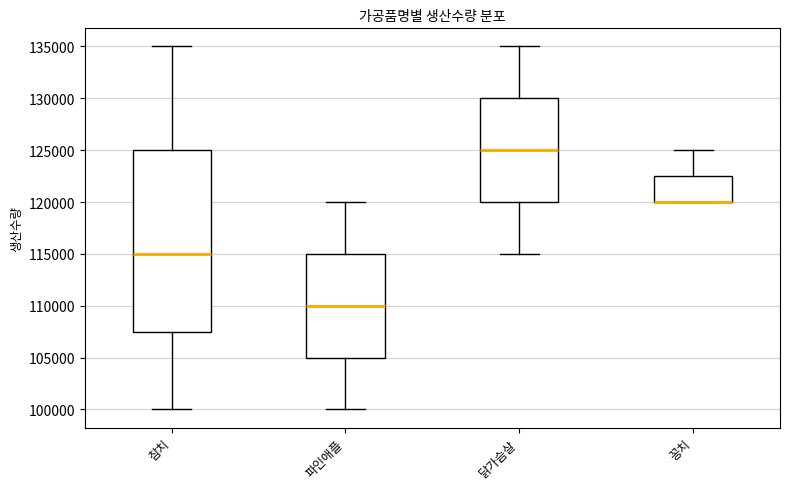

Which box is the tallest, from its lower edge to its upper edge?

참치